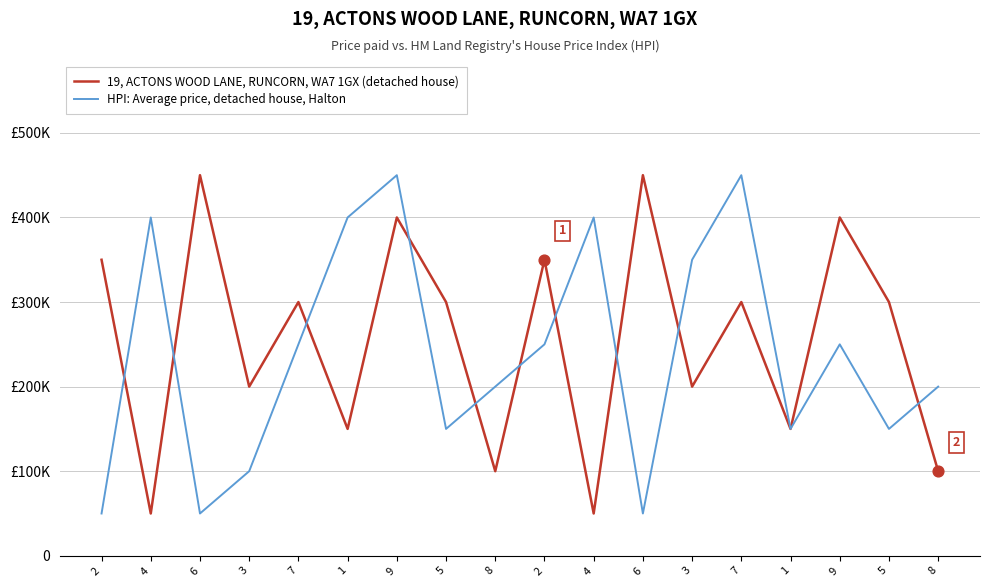

Does the chart have visible grid lines?

Yes